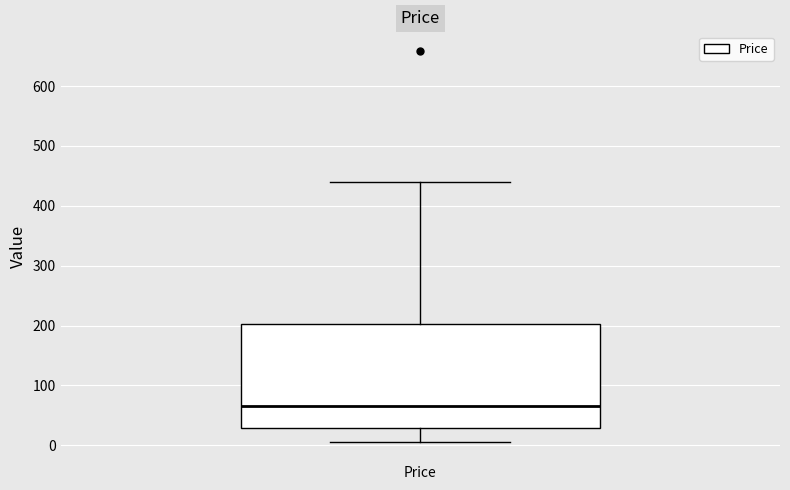

Where does the median line of the box for Price sit on the y-axis? The values are not printed on the chart, so give them approximately, as read against the axis.

70